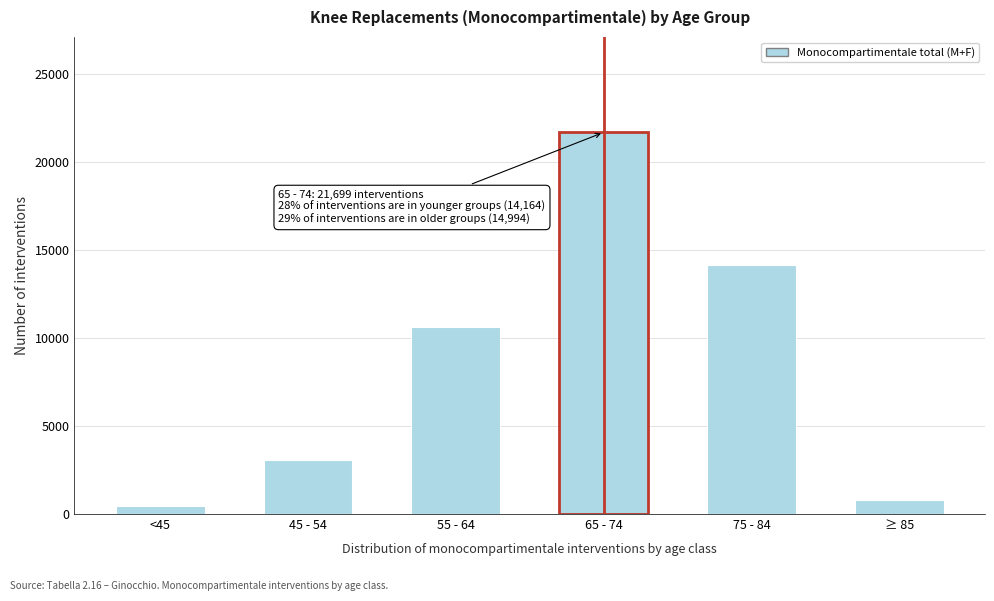

Reading left to right, transcribe all the data shown in this chart.

452	3067	10645	21699	14186	808